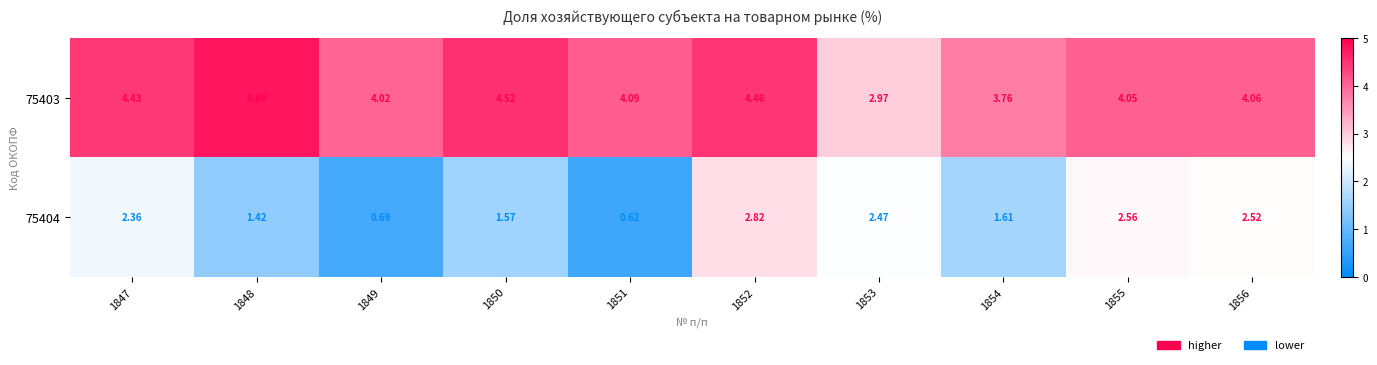

What is the smallest value displayed?

0.6